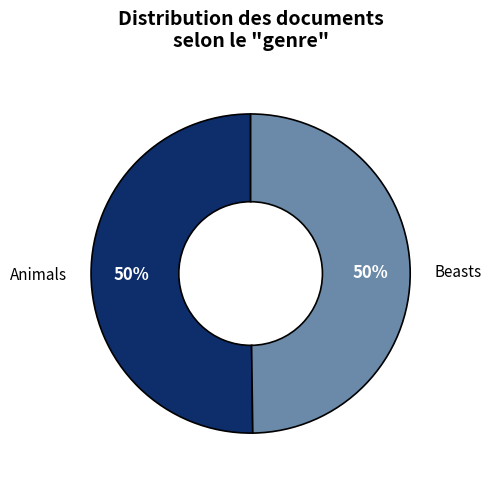

To the nearest percent, what is the average slice percentage?

50%